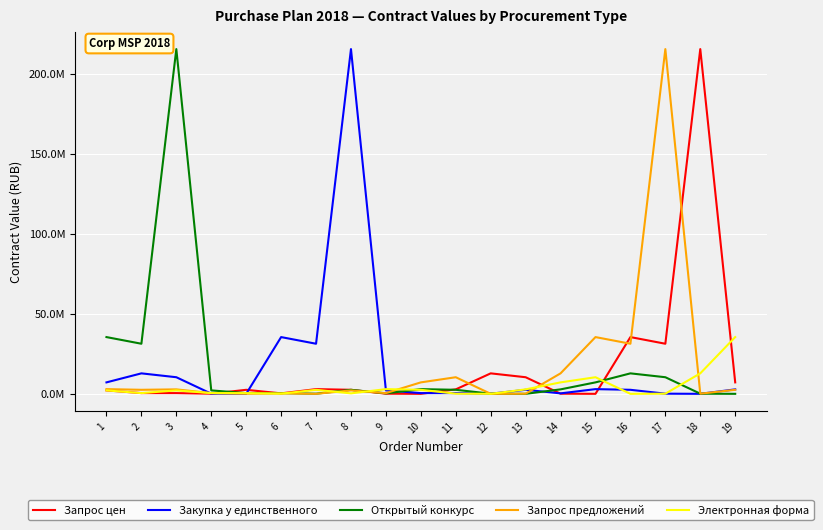

What is the minimum value shown in the chart?

67652